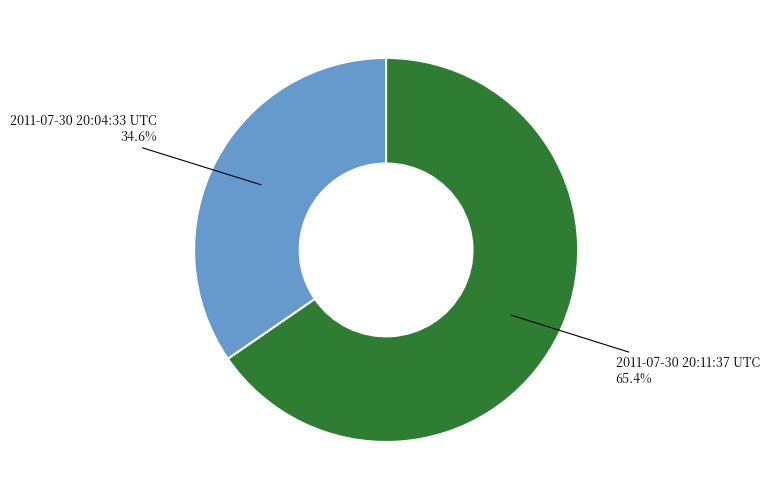

To the nearest percent, what is the average slice percentage?

50%